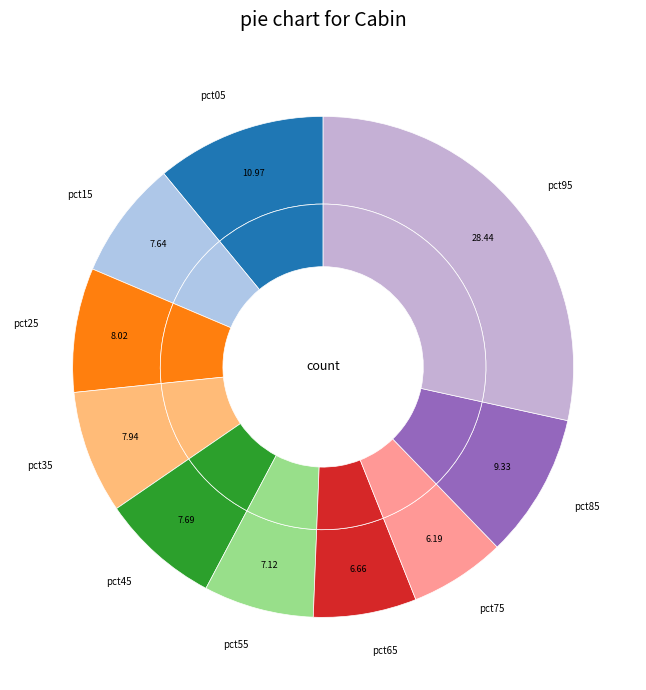

To the nearest percent, what is the average slice percentage?

10%